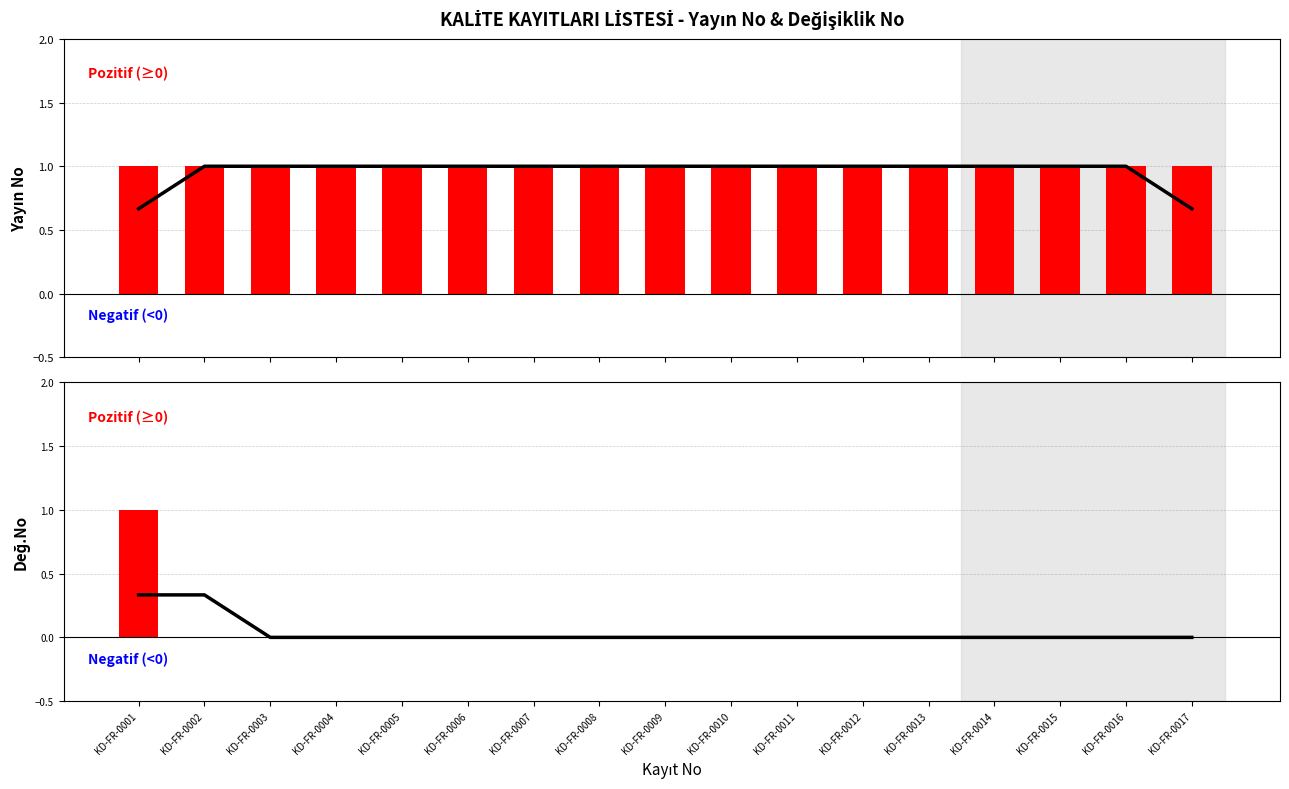

What are all the series names shown in the legend?

Yayın No (pozitif), Değ.No (pozitif)